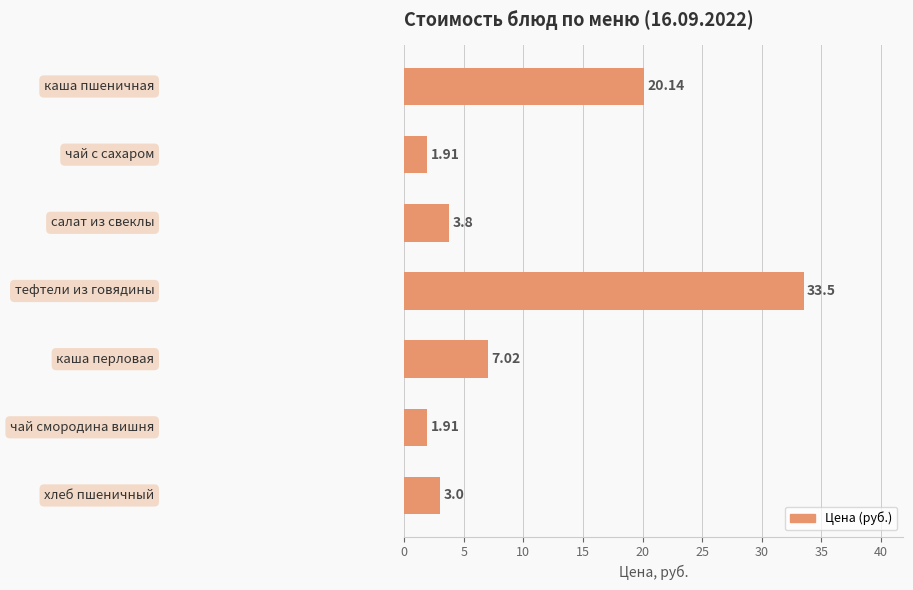

What is the difference between the second highest and minimum values?

18.2